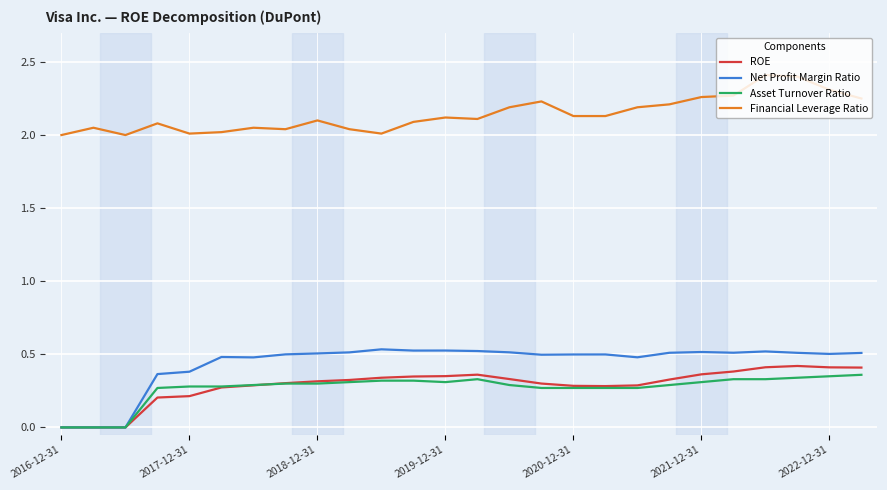

Which series has the largest total across all categories?

Financial Leverage Ratio